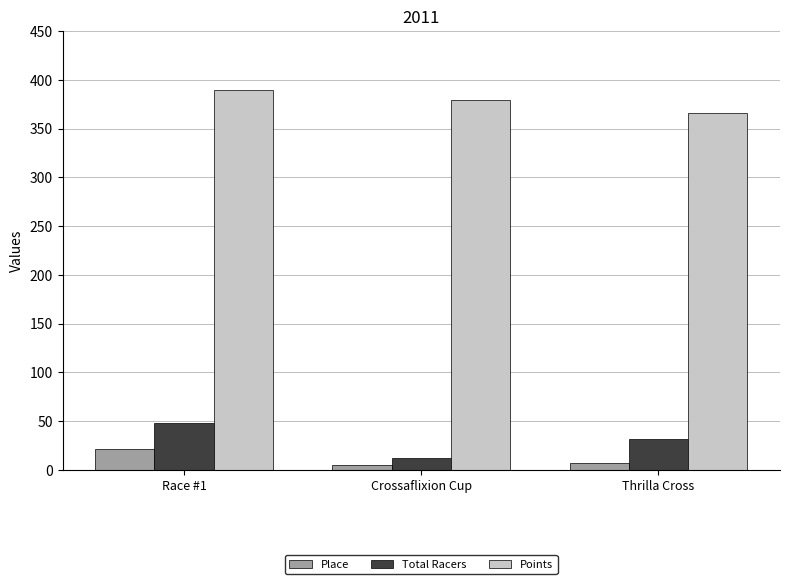

What is the smallest value displayed?

5.0